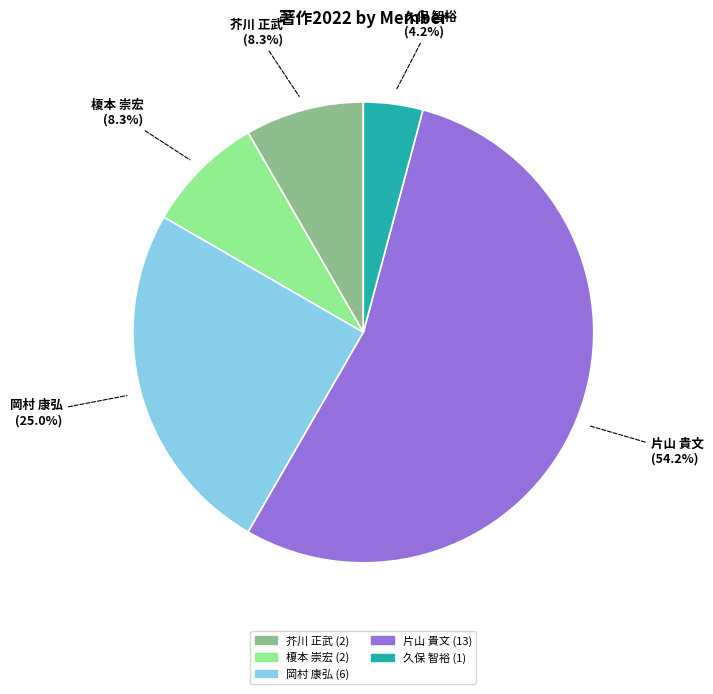

How many segments does this pie chart have?

5